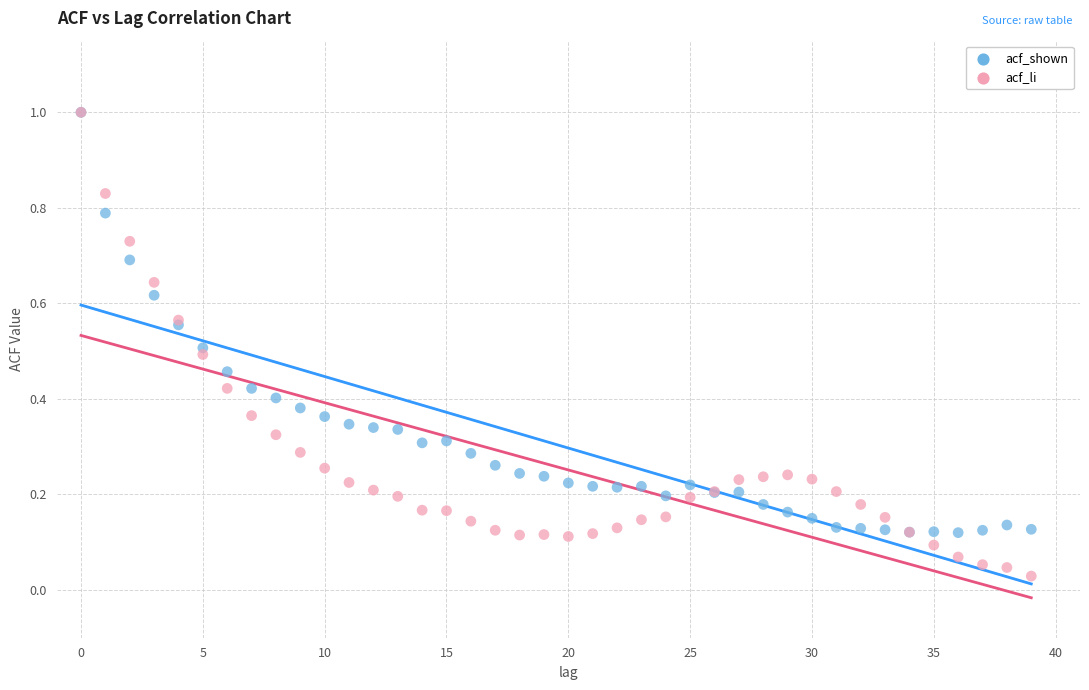

Which series contains the lowest Y value?

acf_li